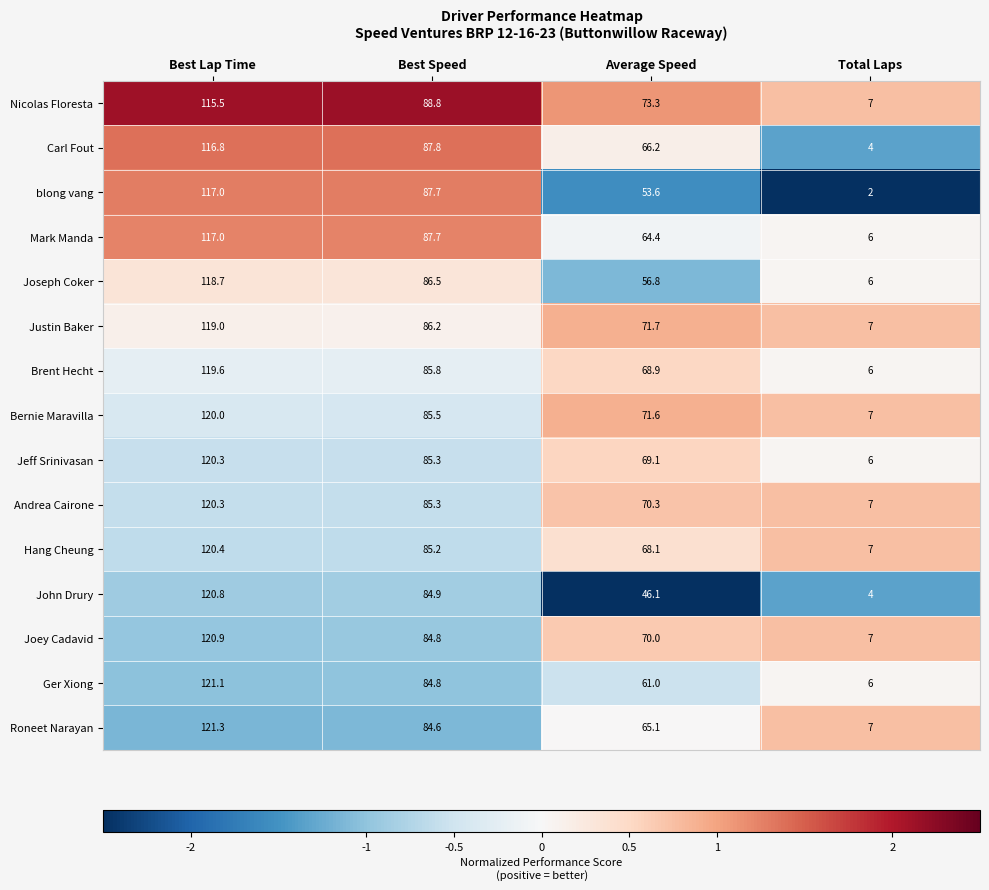

List the labels in order of blong vang value, smallest first.

Total Laps, Average Speed, Best Speed, Best Lap Time